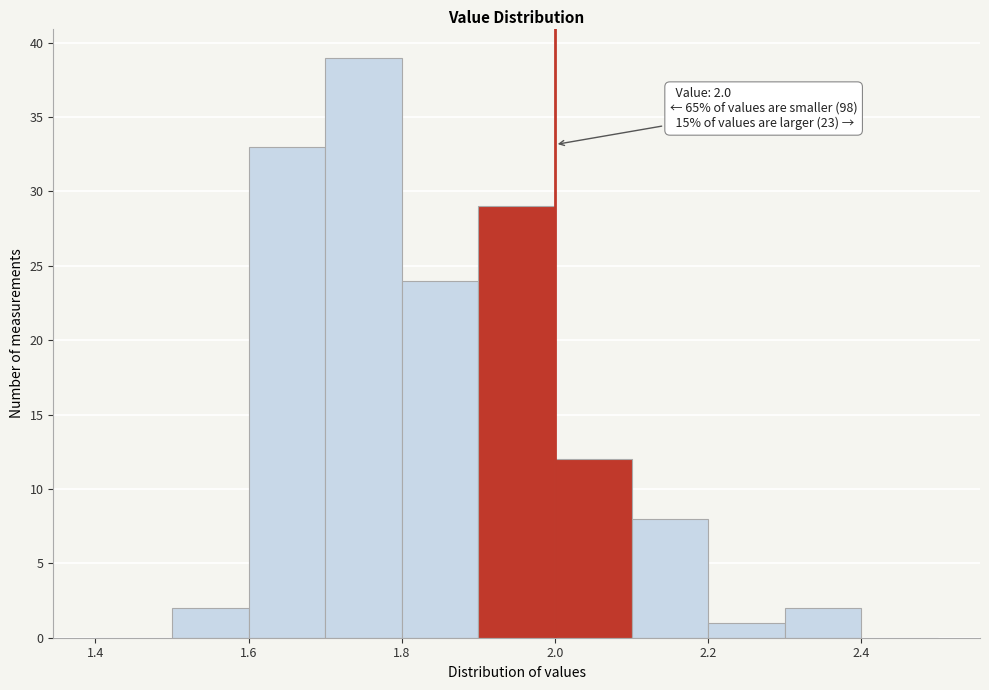

Over which range of the x-axis is the bar tallest?

1.7 to 1.8